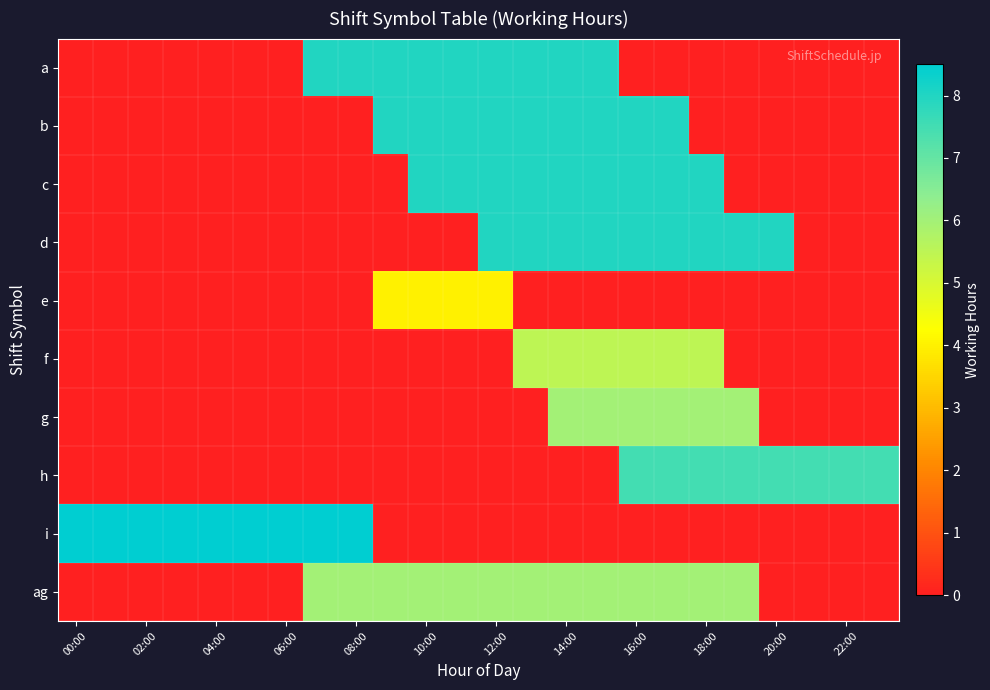

Reading left to right, extract all data points from this chart.

a: 0.0	0.0	0.0	0.0	0.0	0.0	0.0	8.0	8.0	8.0	8.0	8.0	8.0	8.0	8.0	8.0	0.0	0.0	0.0	0.0	0.0	0.0	0.0	0.0
b: 0.0	0.0	0.0	0.0	0.0	0.0	0.0	0.0	0.0	8.0	8.0	8.0	8.0	8.0	8.0	8.0	8.0	8.0	0.0	0.0	0.0	0.0	0.0	0.0
c: 0.0	0.0	0.0	0.0	0.0	0.0	0.0	0.0	0.0	0.0	8.0	8.0	8.0	8.0	8.0	8.0	8.0	8.0	8.0	0.0	0.0	0.0	0.0	0.0
d: 0.0	0.0	0.0	0.0	0.0	0.0	0.0	0.0	0.0	0.0	0.0	0.0	8.0	8.0	8.0	8.0	8.0	8.0	8.0	8.0	8.0	0.0	0.0	0.0
e: 0.0	0.0	0.0	0.0	0.0	0.0	0.0	0.0	0.0	4.0	4.0	4.0	4.0	0.0	0.0	0.0	0.0	0.0	0.0	0.0	0.0	0.0	0.0	0.0
f: 0.0	0.0	0.0	0.0	0.0	0.0	0.0	0.0	0.0	0.0	0.0	0.0	0.0	5.5	5.5	5.5	5.5	5.5	5.5	0.0	0.0	0.0	0.0	0.0
g: 0.0	0.0	0.0	0.0	0.0	0.0	0.0	0.0	0.0	0.0	0.0	0.0	0.0	0.0	6.0	6.0	6.0	6.0	6.0	6.0	0.0	0.0	0.0	0.0
h: 0.0	0.0	0.0	0.0	0.0	0.0	0.0	0.0	0.0	0.0	0.0	0.0	0.0	0.0	0.0	0.0	7.5	7.5	7.5	7.5	7.5	7.5	7.5	7.5
i: 8.5	8.5	8.5	8.5	8.5	8.5	8.5	8.5	8.5	0.0	0.0	0.0	0.0	0.0	0.0	0.0	0.0	0.0	0.0	0.0	0.0	0.0	0.0	0.0
ag: 0.0	0.0	0.0	0.0	0.0	0.0	0.0	6.0	6.0	6.0	6.0	6.0	6.0	6.0	6.0	6.0	6.0	6.0	6.0	6.0	0.0	0.0	0.0	0.0